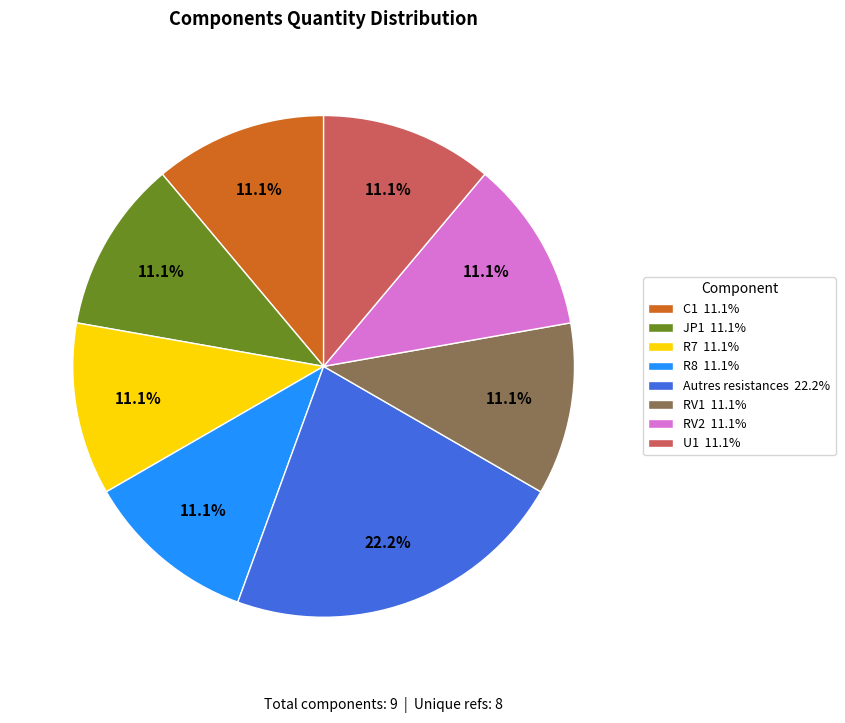

Combined, do R7 and C1 account for over 50%?

No